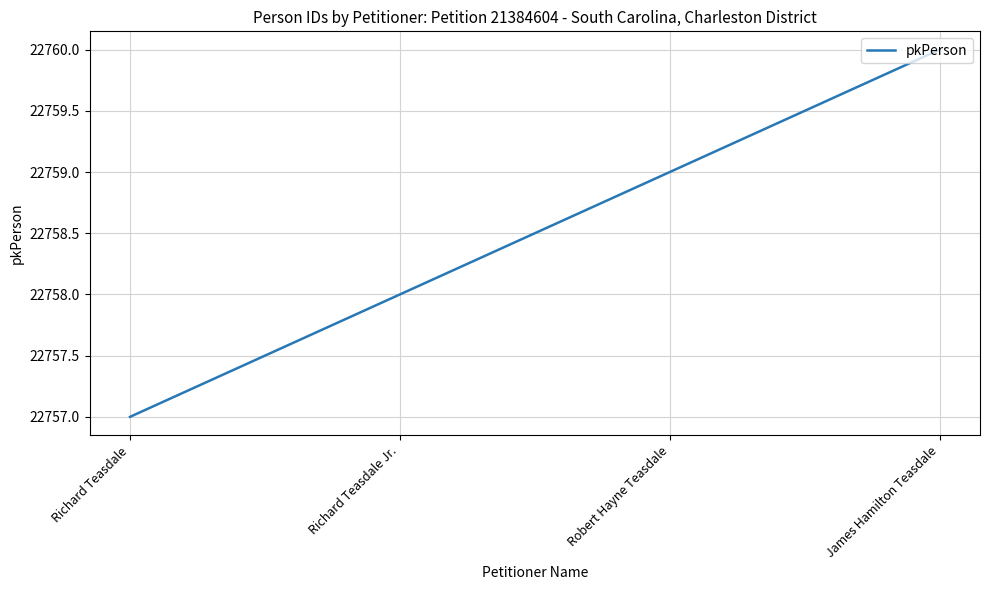

Which category has the lowest value across all series?

Richard Teasdale